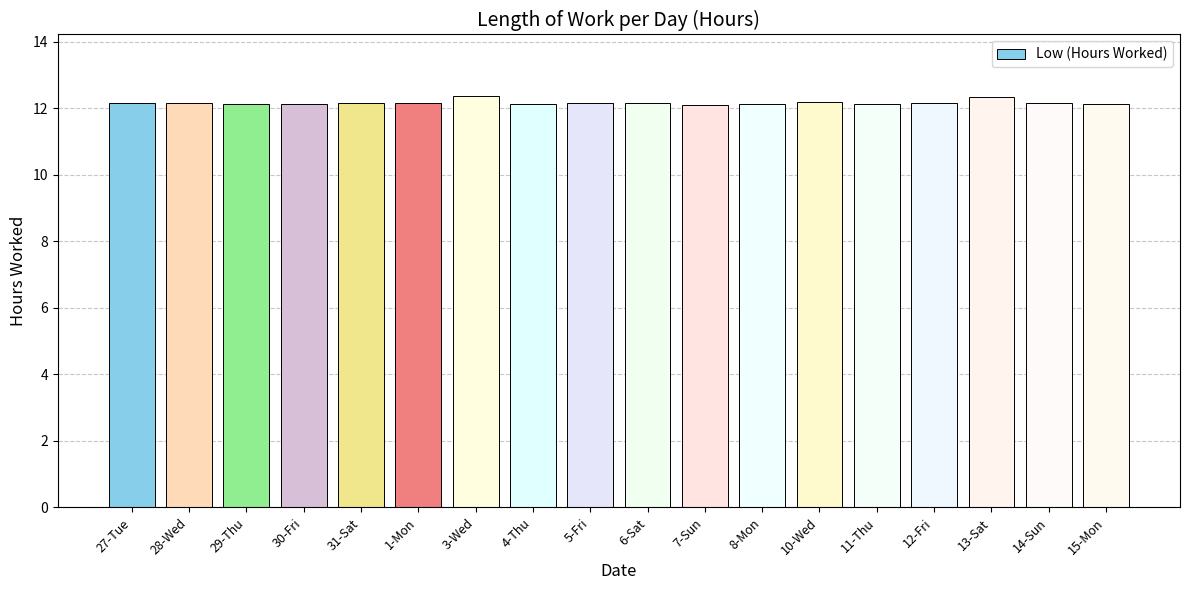

What is the minimum value shown in the chart?

12.1